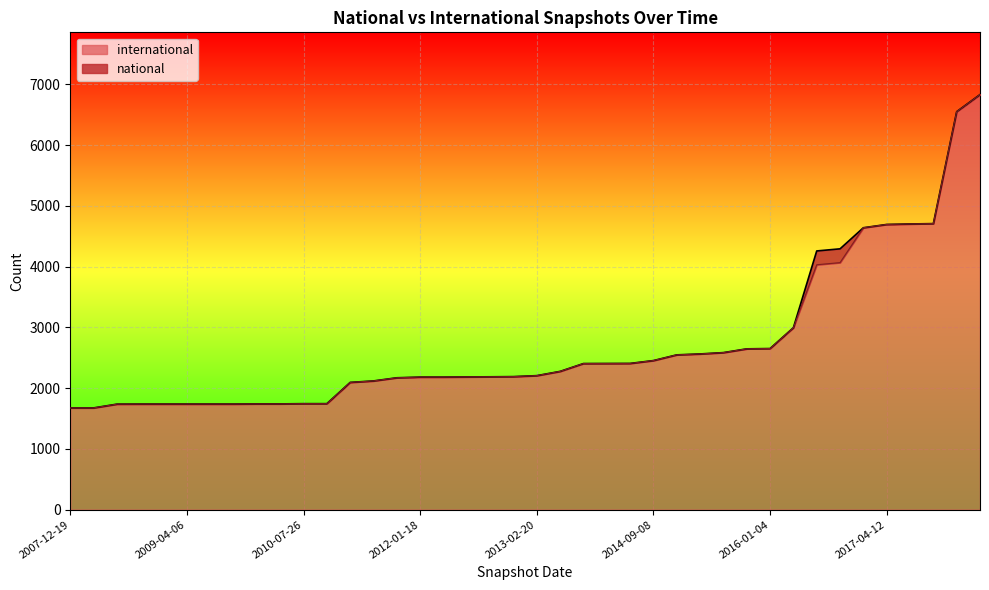

Which category has the highest value across all series?

2018-04-09